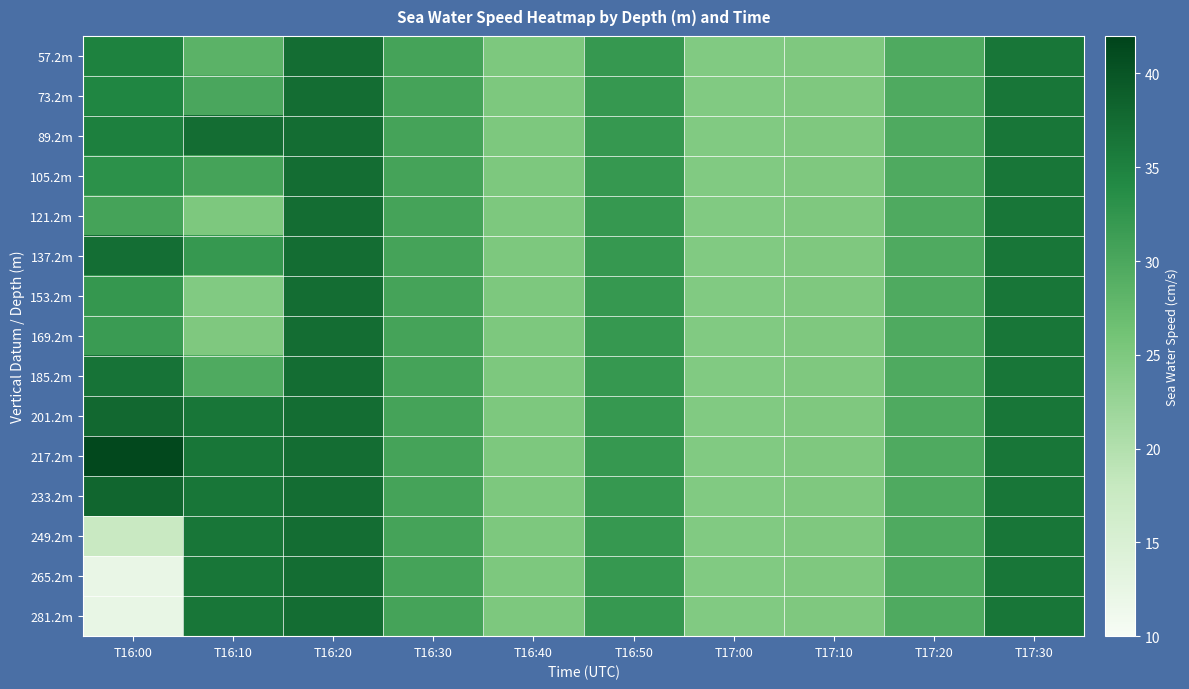

Between T17:00 and T17:10, which series saw the biggest shift?

57.2m